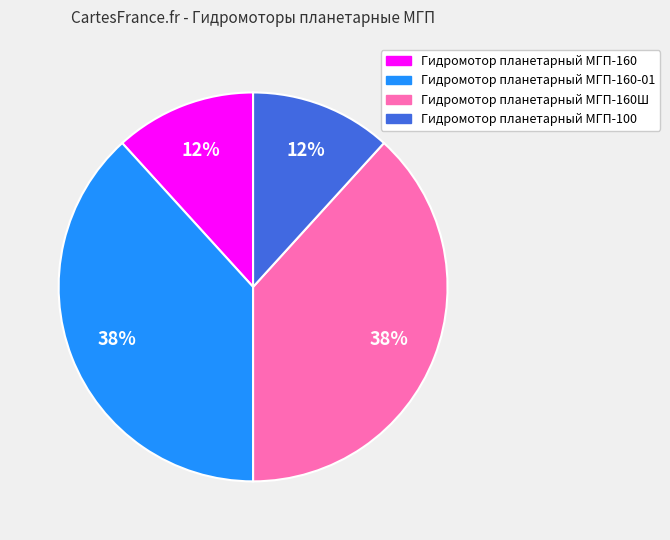

How many segments does this pie chart have?

4